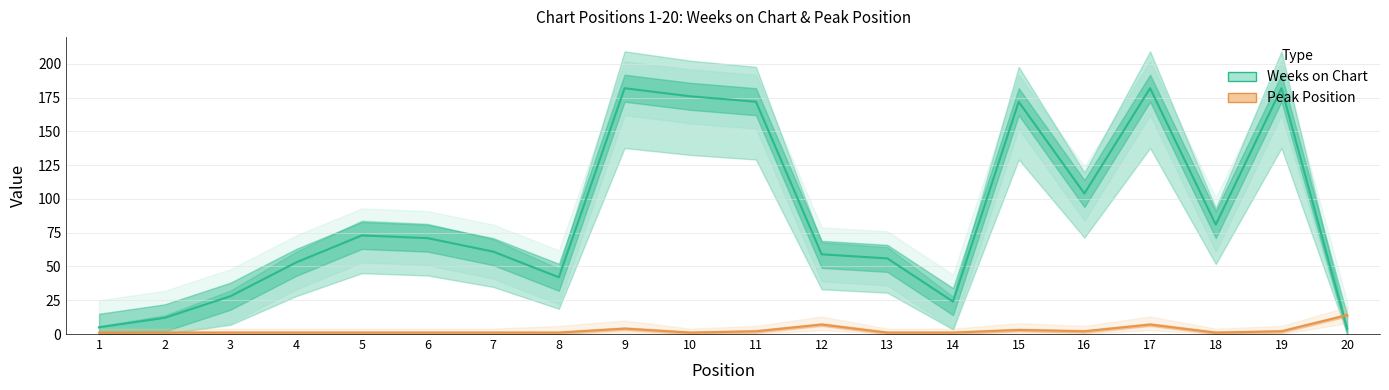

How many distinct data groups are displayed?

2